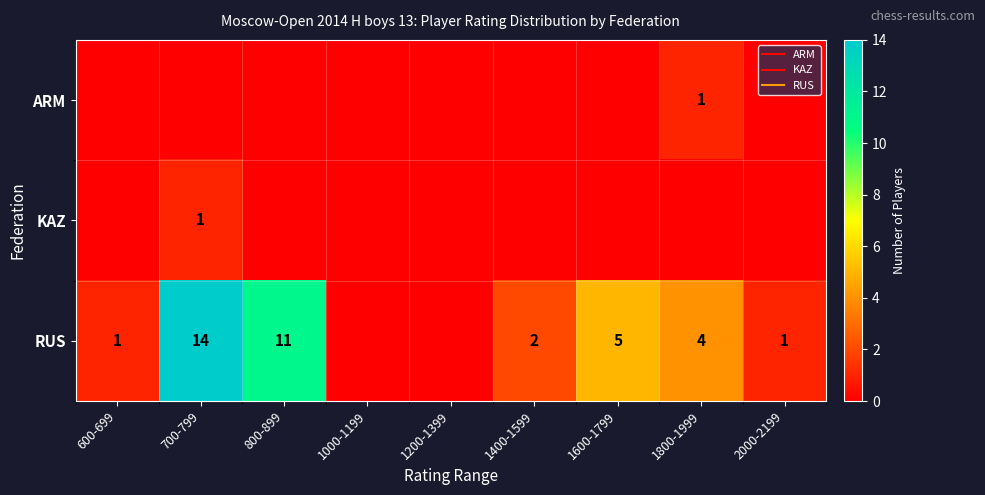

How many positive values does the ARM series have?

1